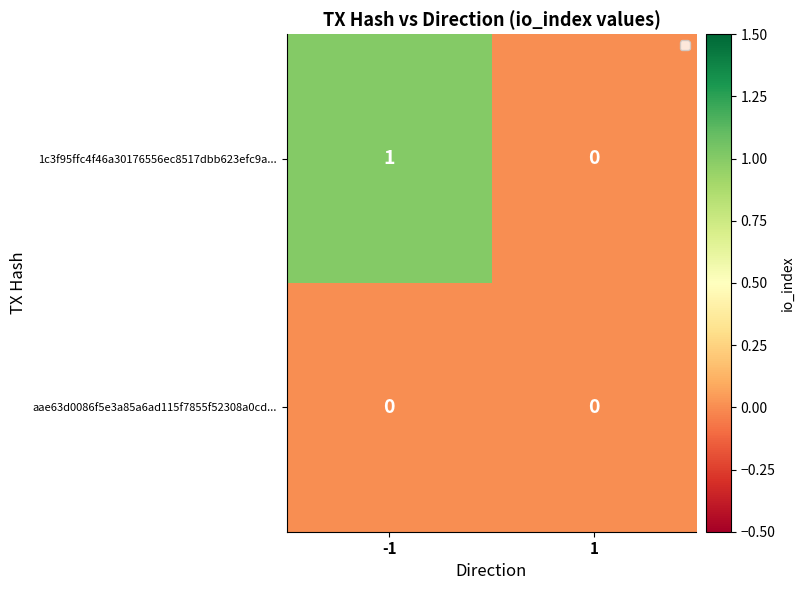

The 1c3f95ffc4f46a30176556ec8517dbb623efc9a... series shows 0 at 1. True or false?

True